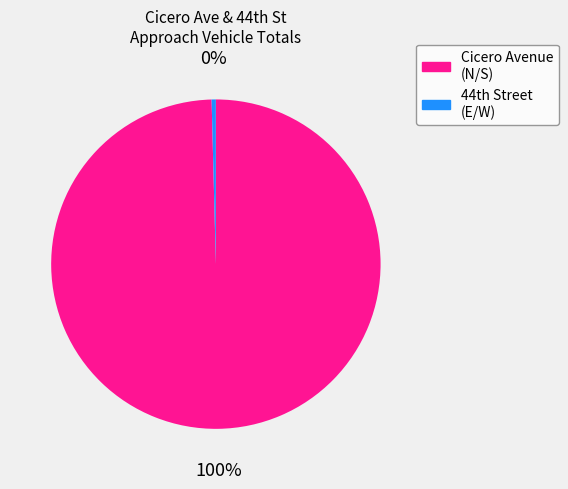

To the nearest percent, what is the average slice percentage?

50%